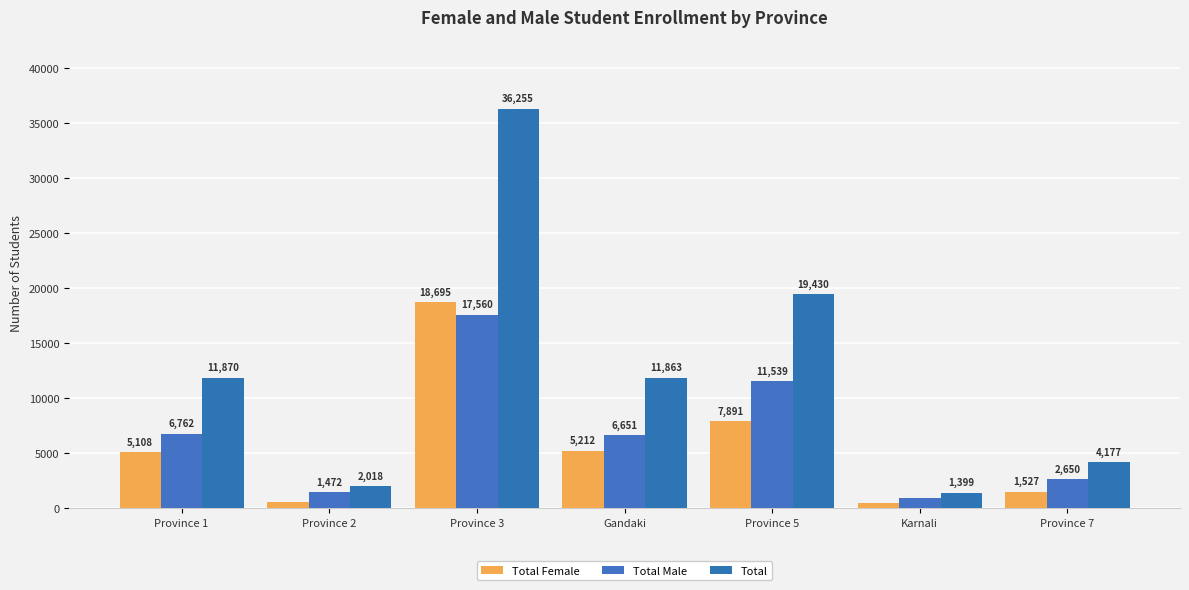

Which has a higher value, Province 5 or Karnali?

Province 5